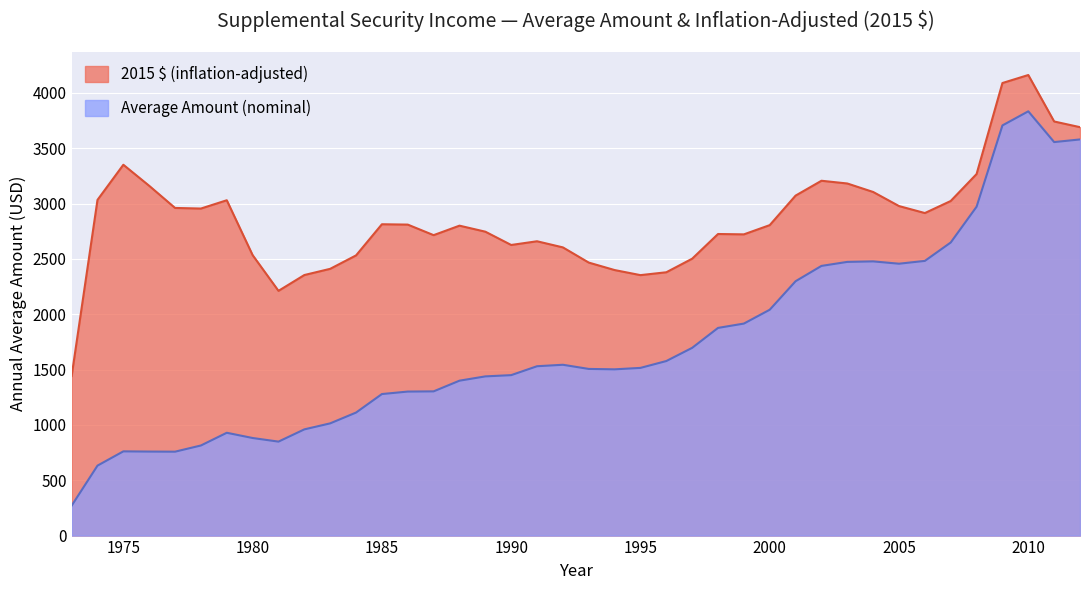

True or false: 2015 $ has a value of 3728.9 at 1998.

False